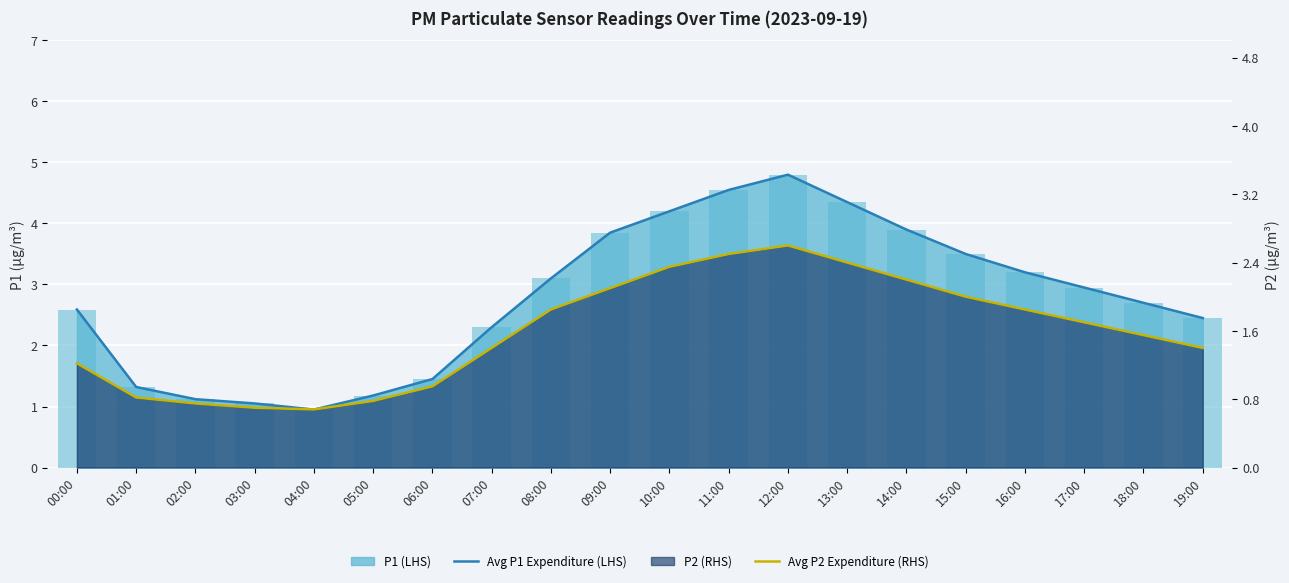

Rank the series by their average value, from highest to lowest.

Avg P1 Expenditure (LHS), Avg P2 Expenditure (RHS)